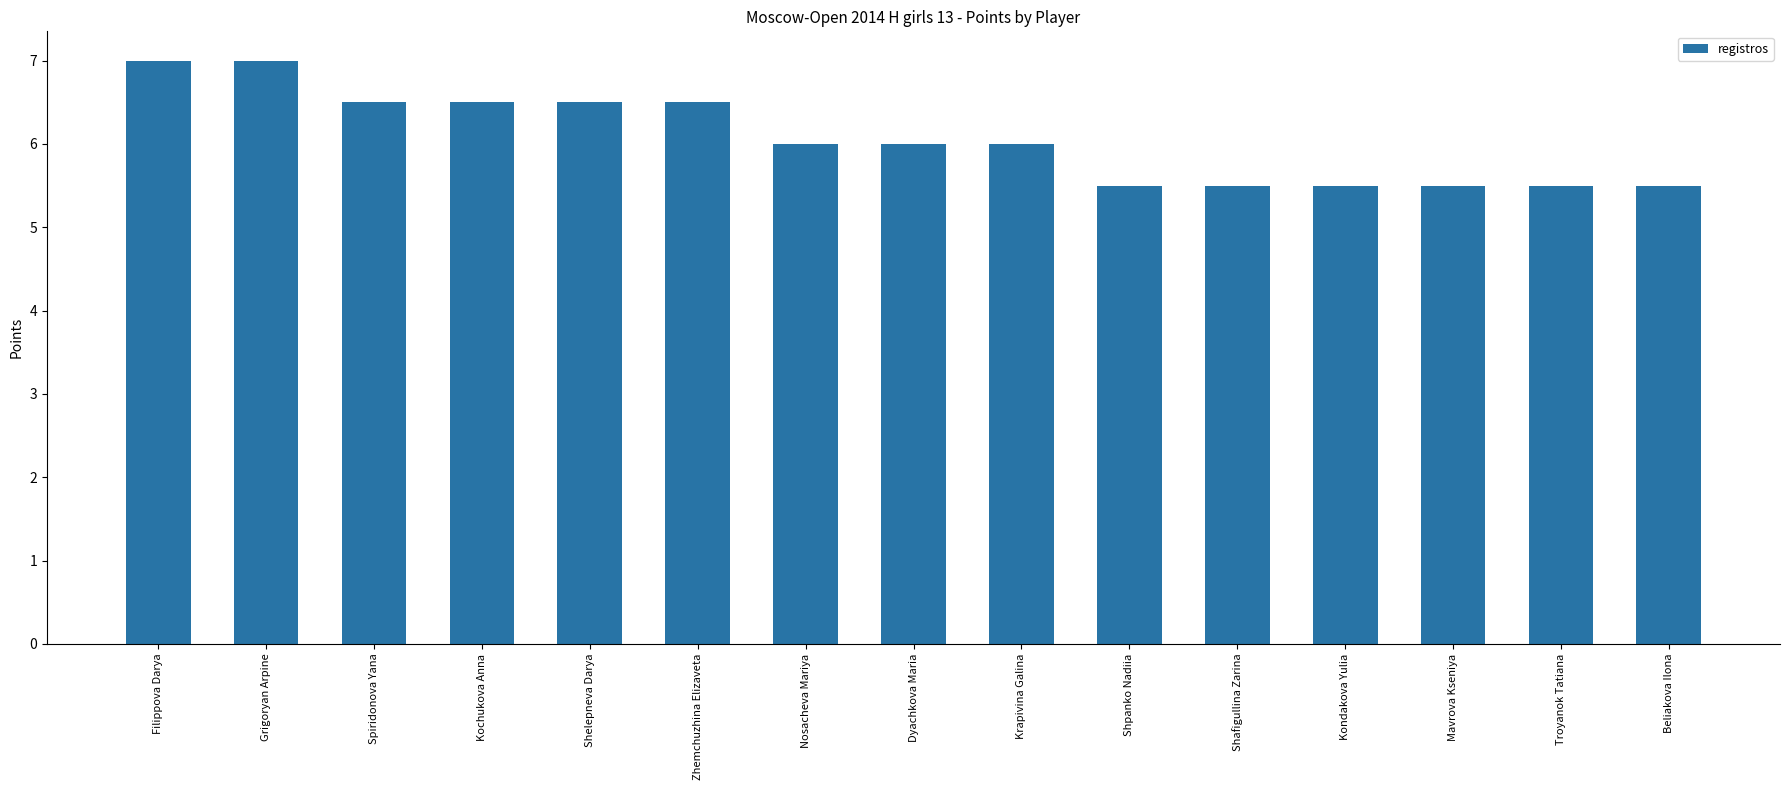

What is the maximum value shown in the chart?

7.0